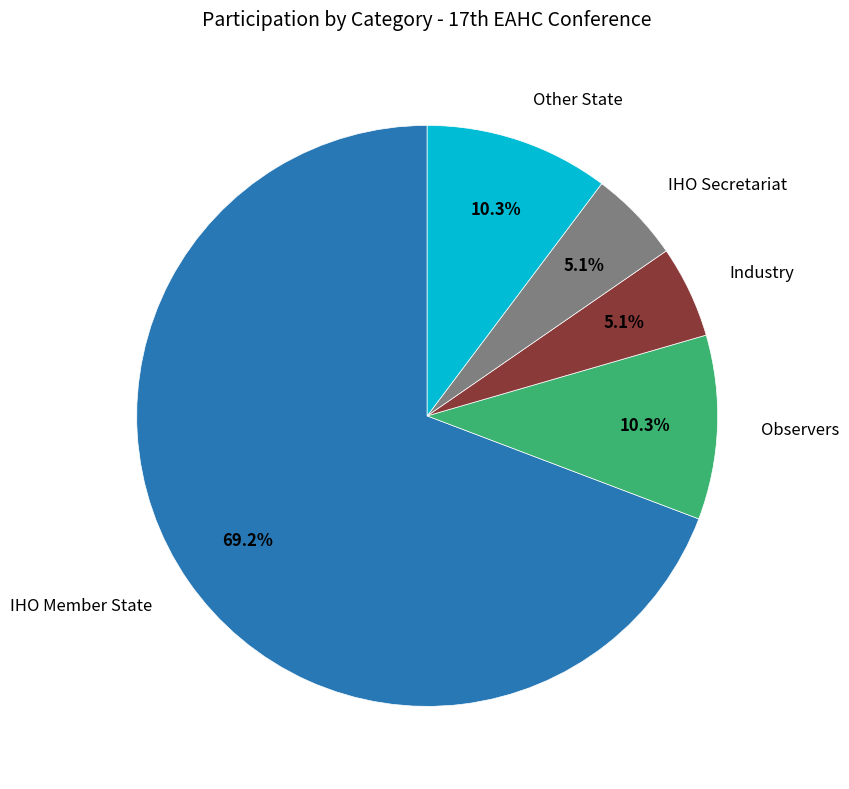

What percentage is the Other State slice, to the nearest percent?

10%